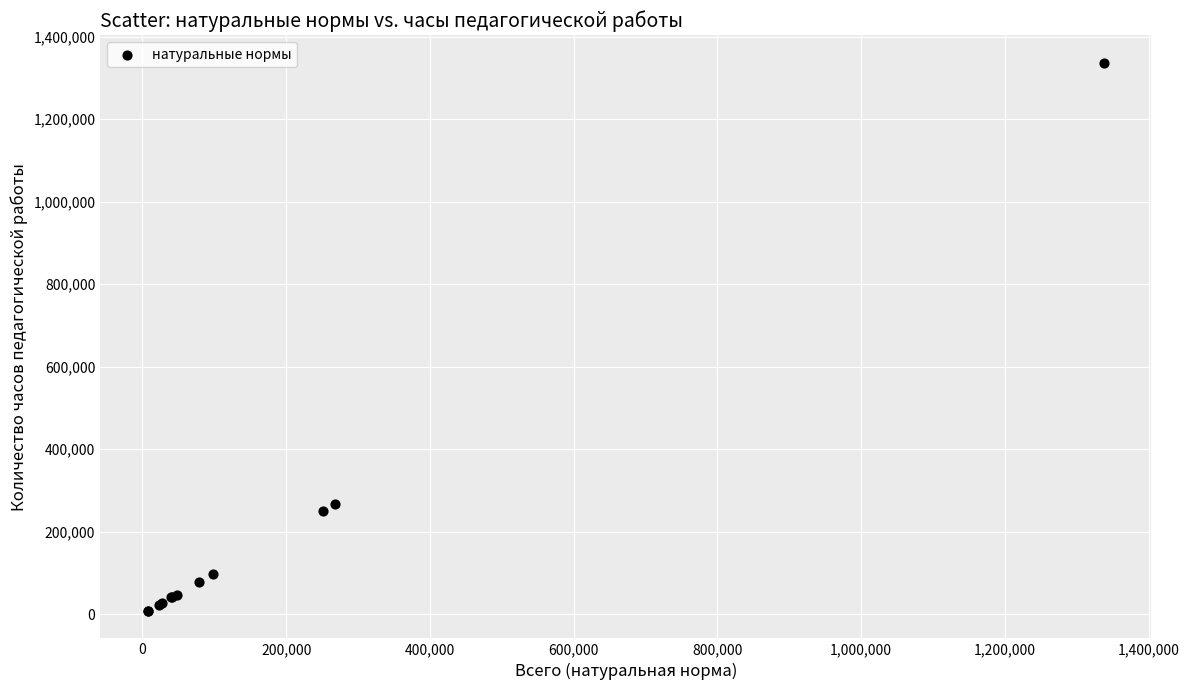

What Y value in the scatter plot is closest to 672181?

267387